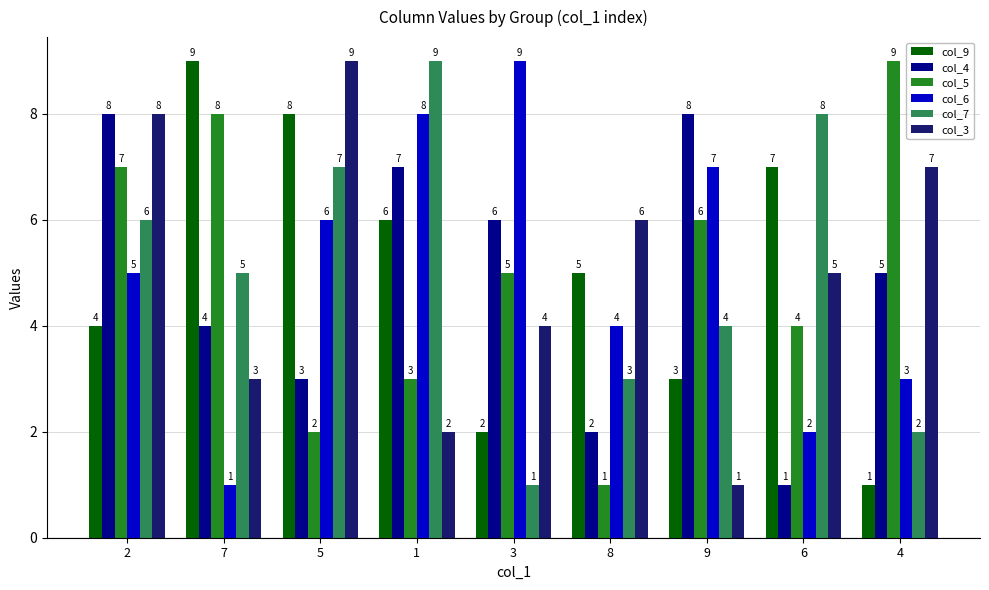

What is the difference between the col_6 values at 9 and 8?

3